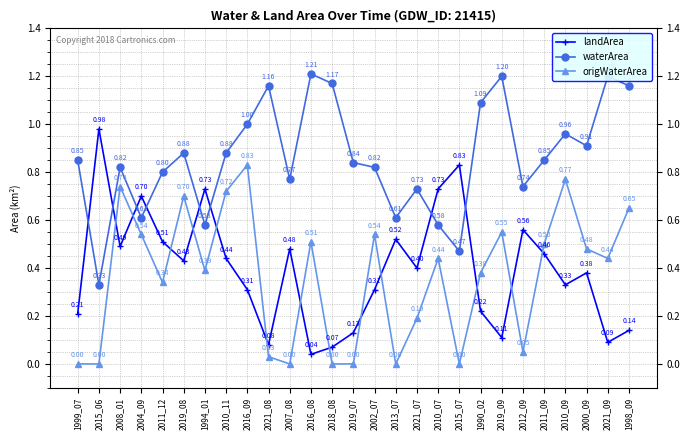

Which series has the largest total across all categories?

waterArea